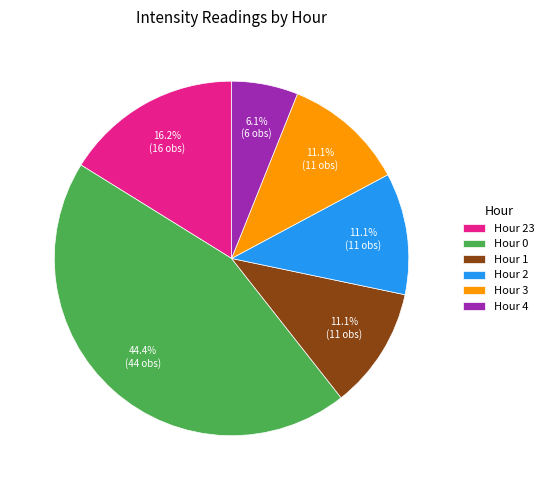

Combined, what portion of the pie is Hour 1 and Hour 23?

27.3%